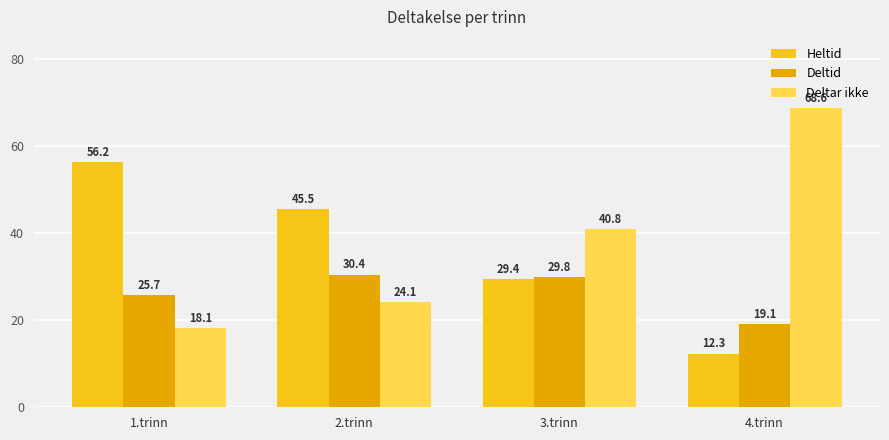

Which series has the largest total across all categories?

Deltar ikke